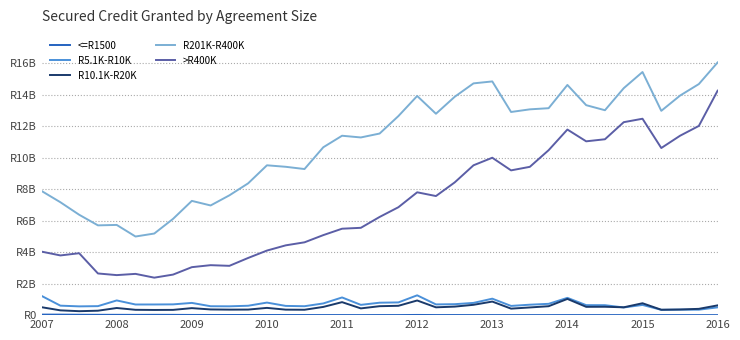

Does the chart display data point markers on the line(s)?

No